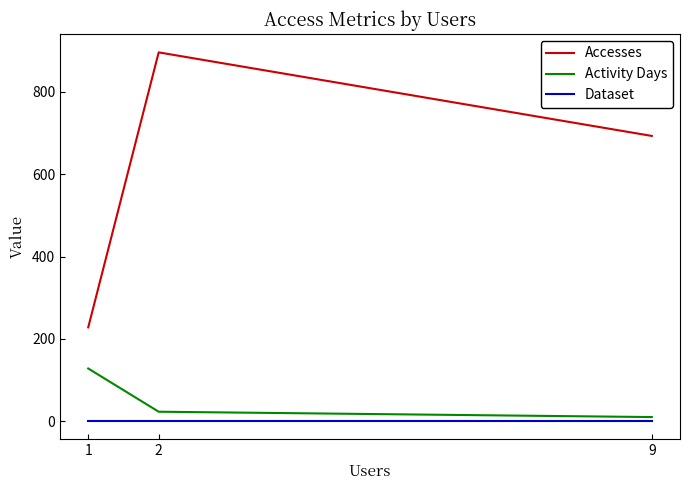

Count the Activity Days values in the range 10 to 128.

3